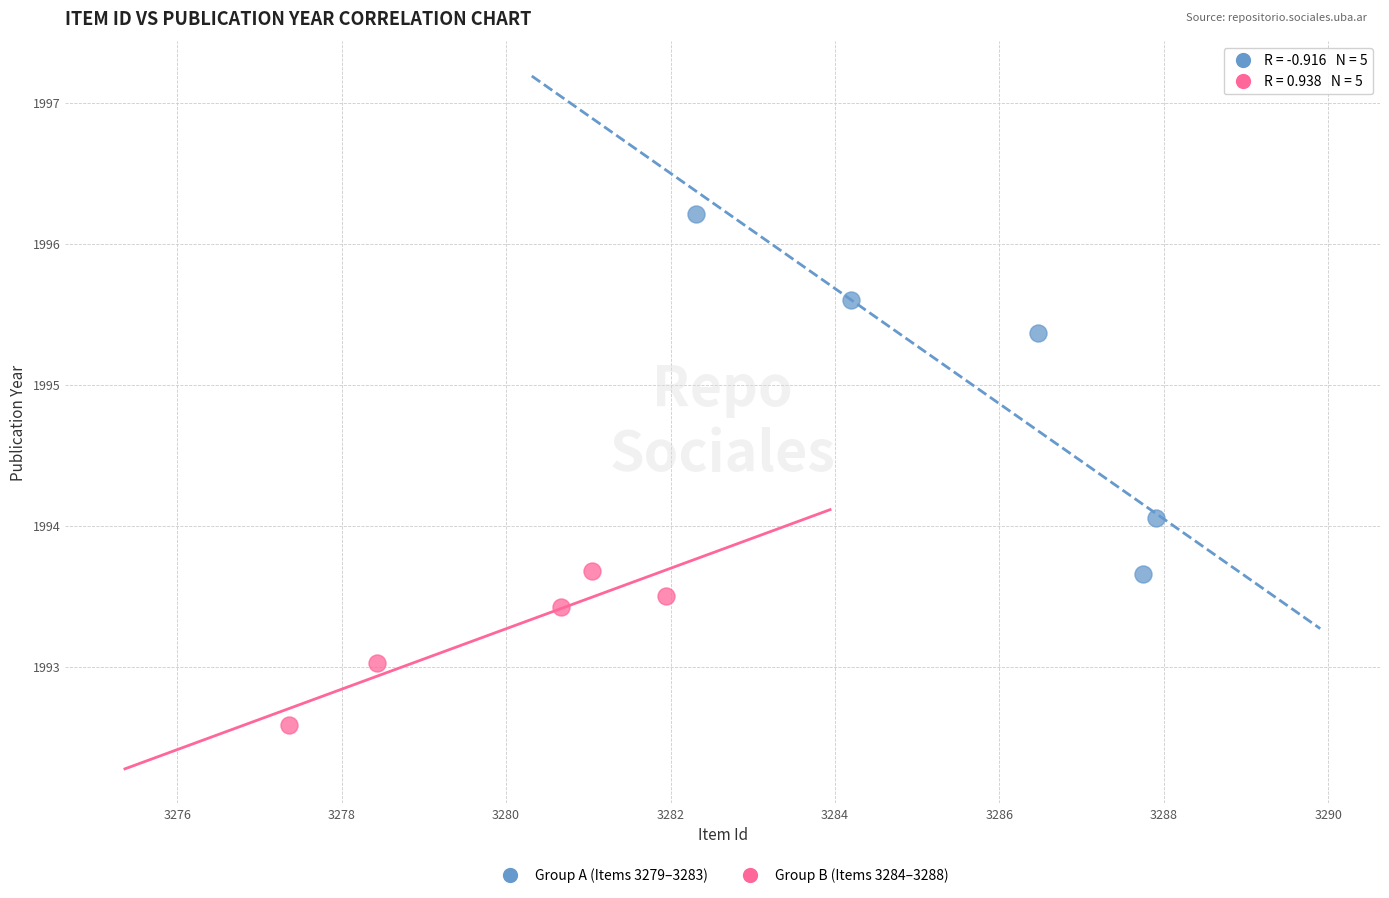

What are all the series names shown in the legend?

Group A (Items 3279–3283), Group B (Items 3284–3288)